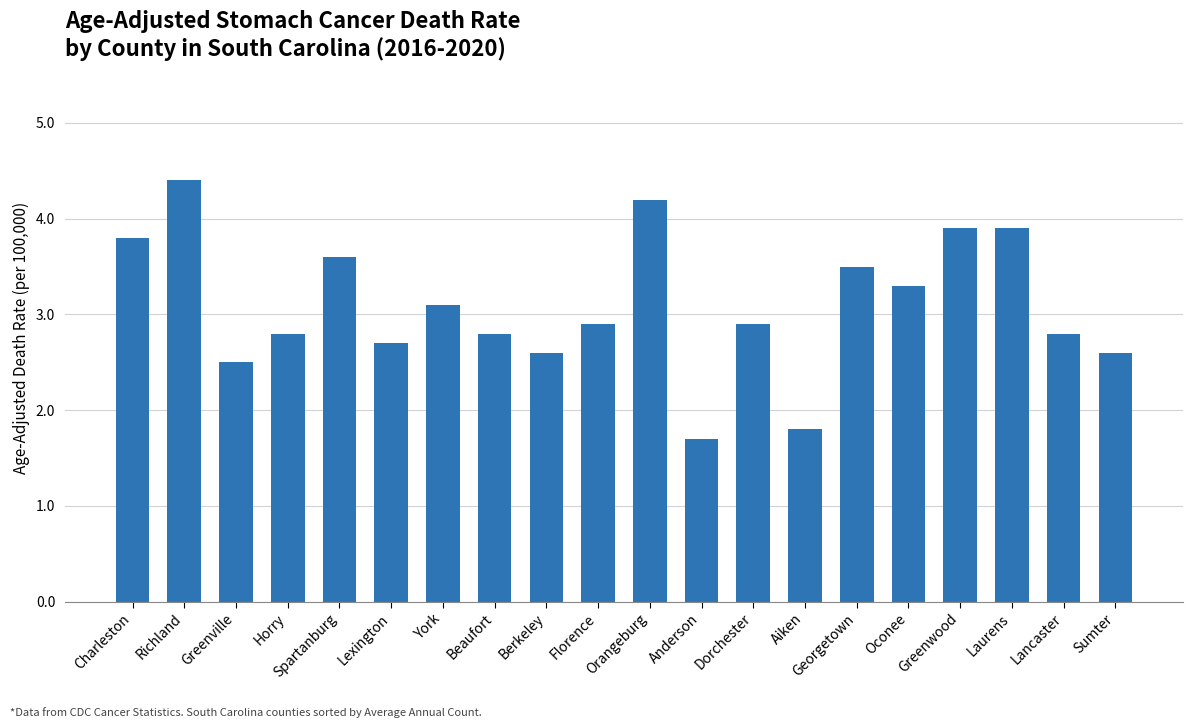

Reading left to right, what are all the values shown in this chart?

3.8	4.4	2.5	2.8	3.6	2.7	3.1	2.8	2.6	2.9	4.2	1.7	2.9	1.8	3.5	3.3	3.9	3.9	2.8	2.6